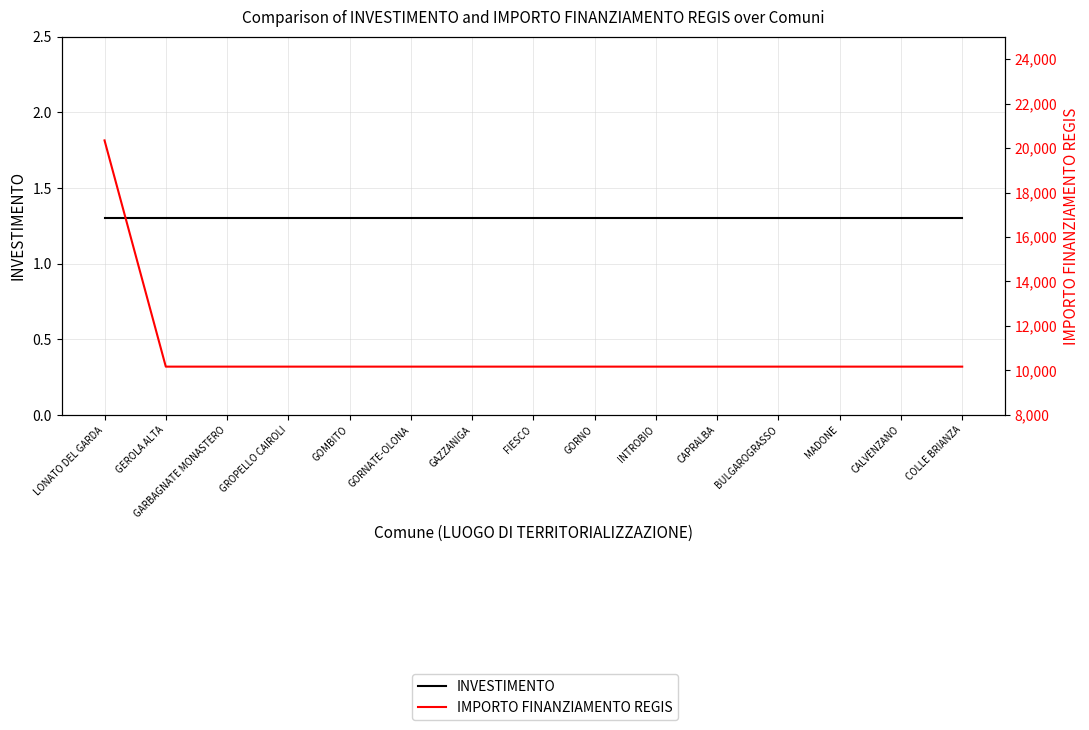

What is the average value of the INVESTIMENTO series?

1.3